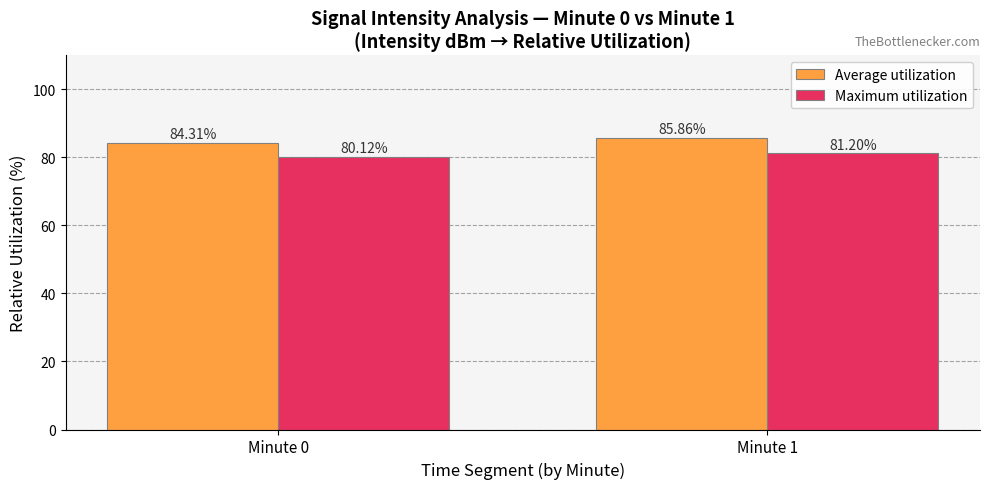

What is the highest value of the Average utilization series?

85.9